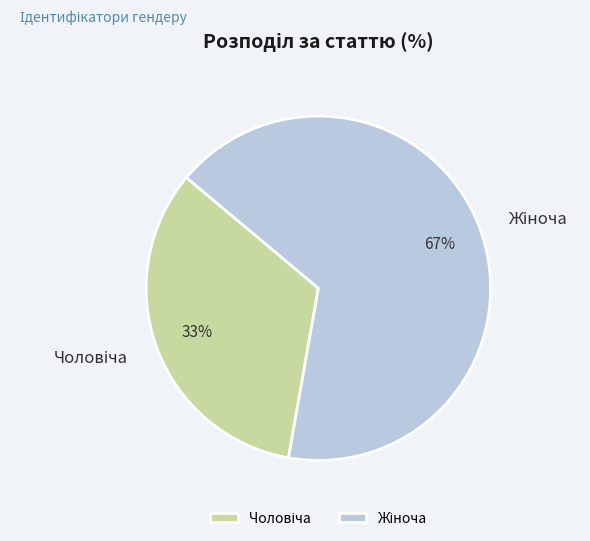

Is there a majority slice in this chart?

Yes